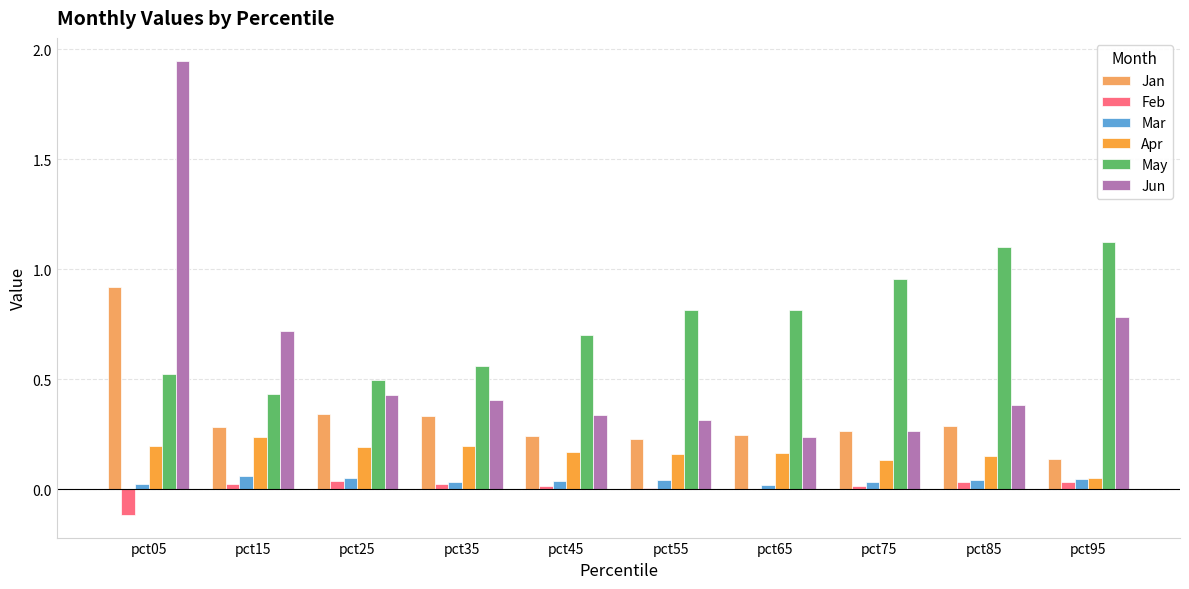

Which has a higher value, pct65 or pct05?

pct05